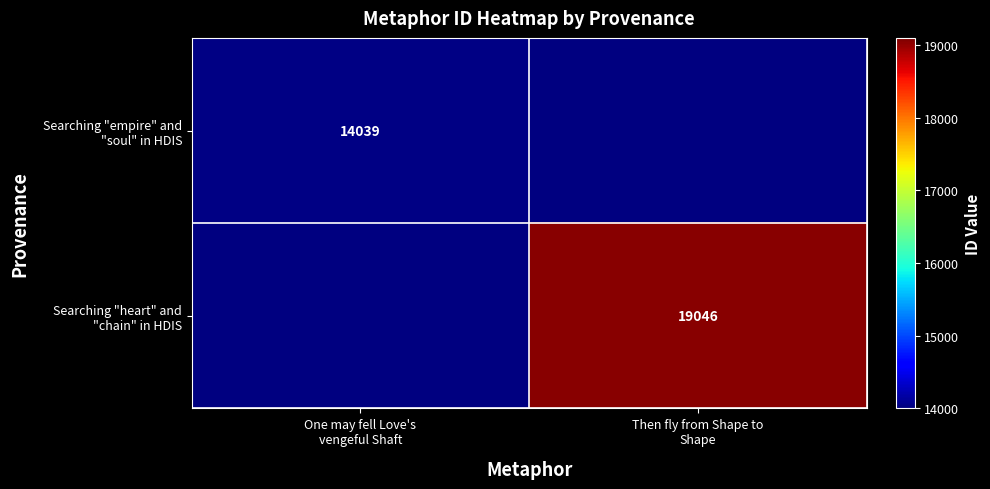

Which label corresponds to the smallest value in the chart?

One may fell Love's
vengeful Shaft